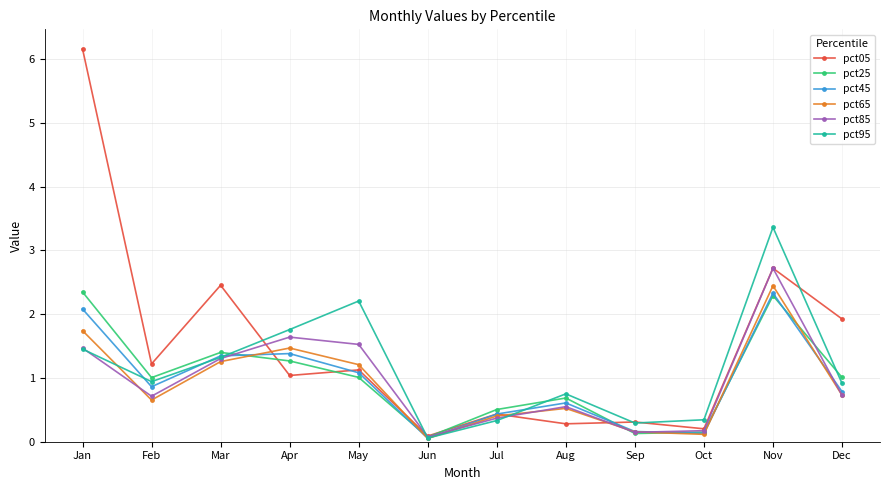

Which series changed the most between Jan and Mar?

pct05